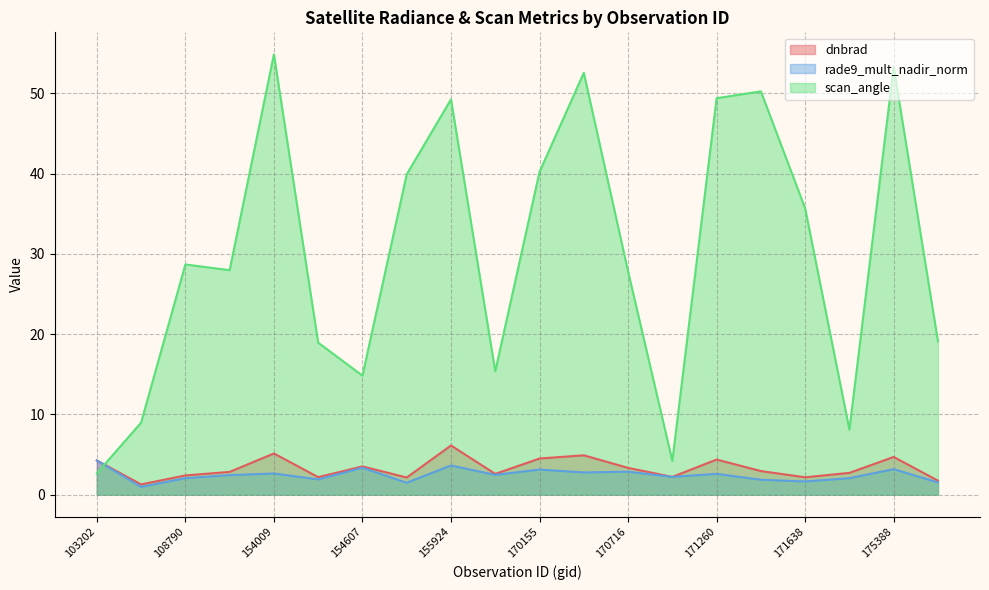

What is the average value of the dnbrad series?

3.3